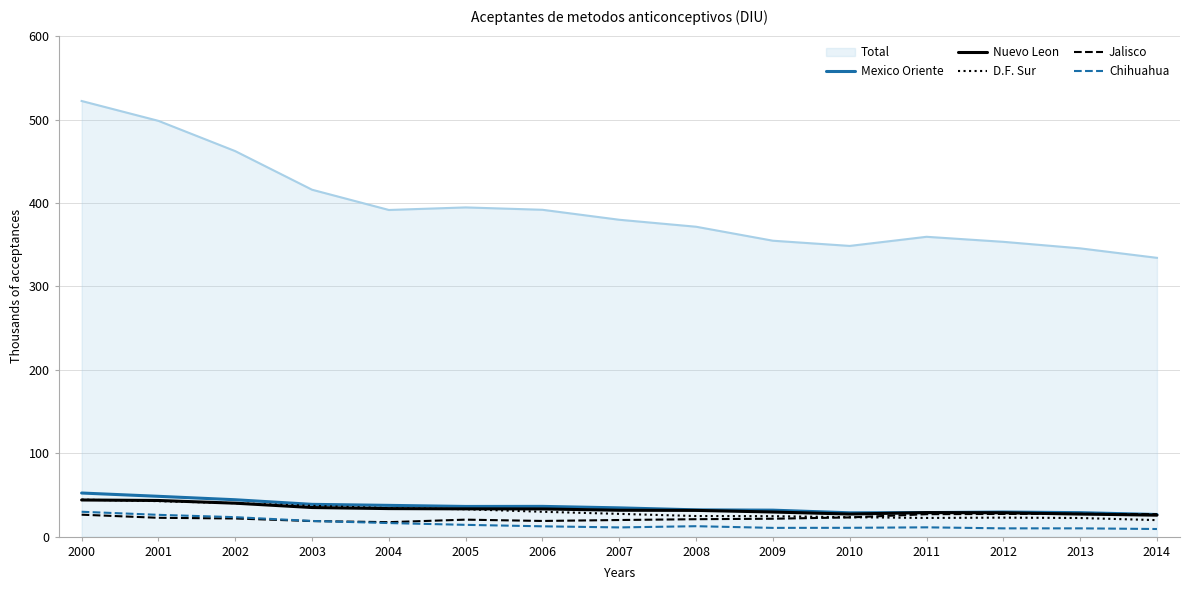

True or false: Total and Chihuahua cross at least once.

False